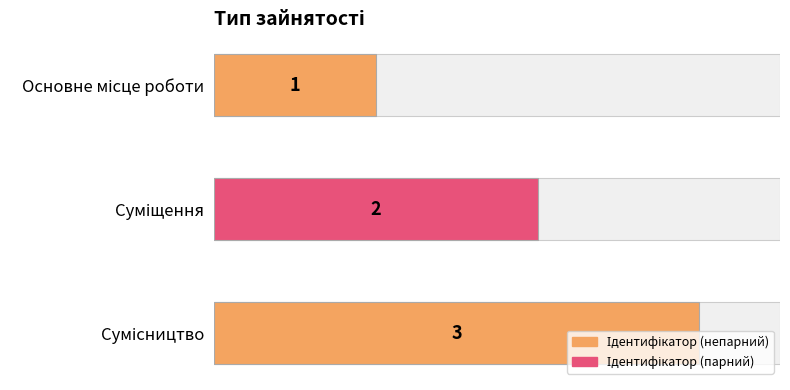

What is the greatest value displayed?

3